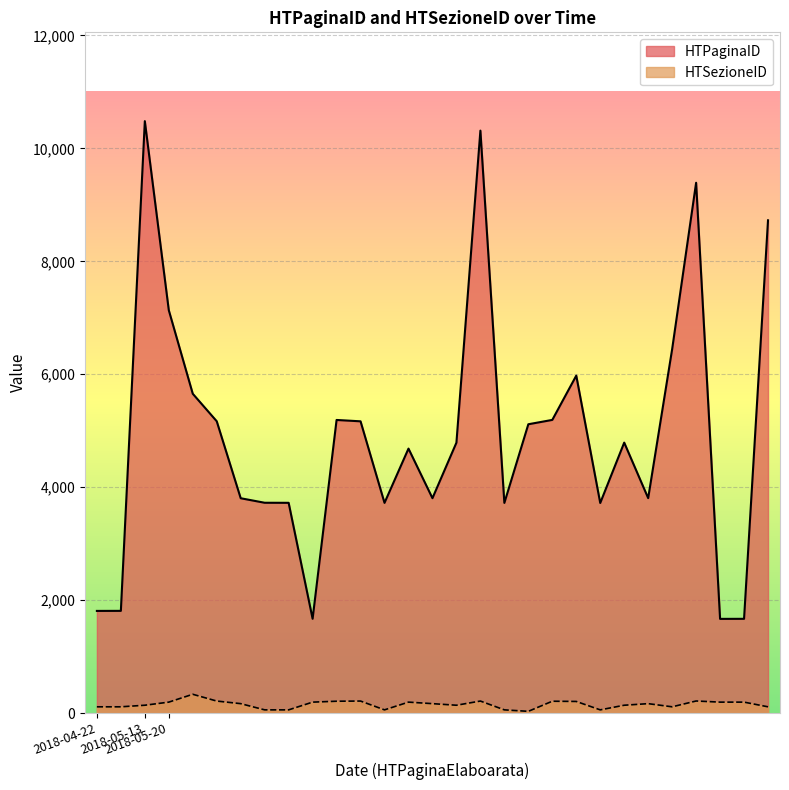

At how many categories does at least one series exceed 6978?

5